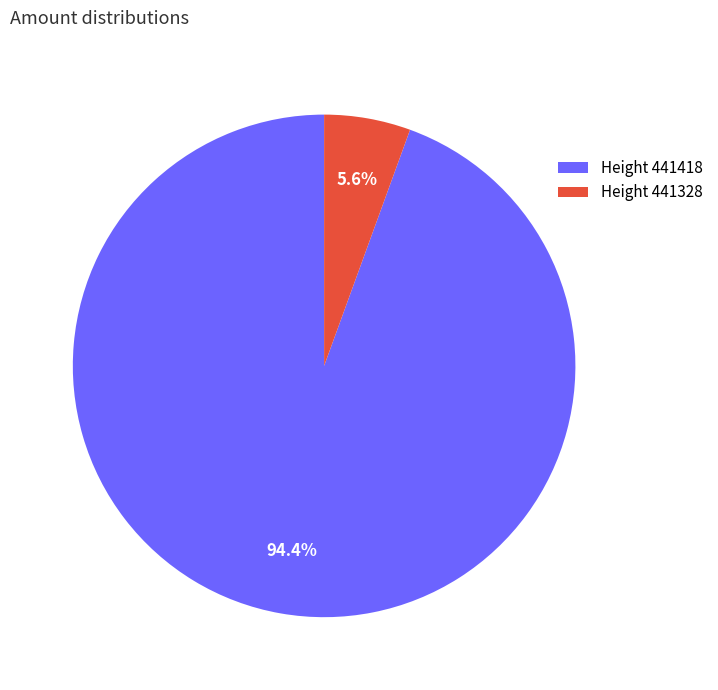

How much of the chart is everything except Height 441328?

94.4%